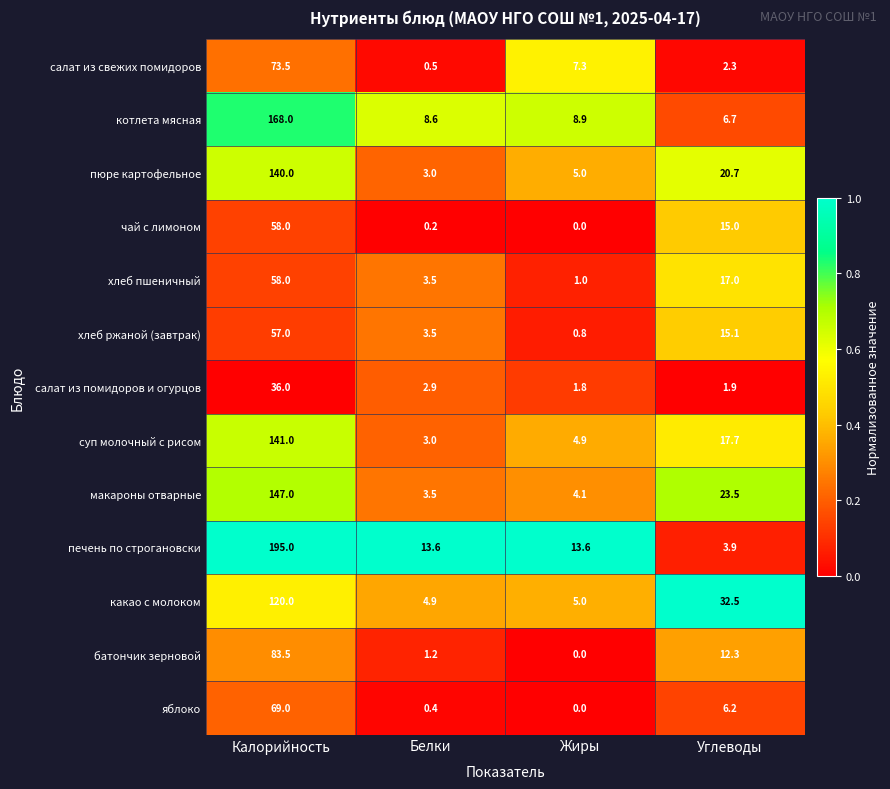

Where is батончик зерновой nearest to the value 41?

Углеводы